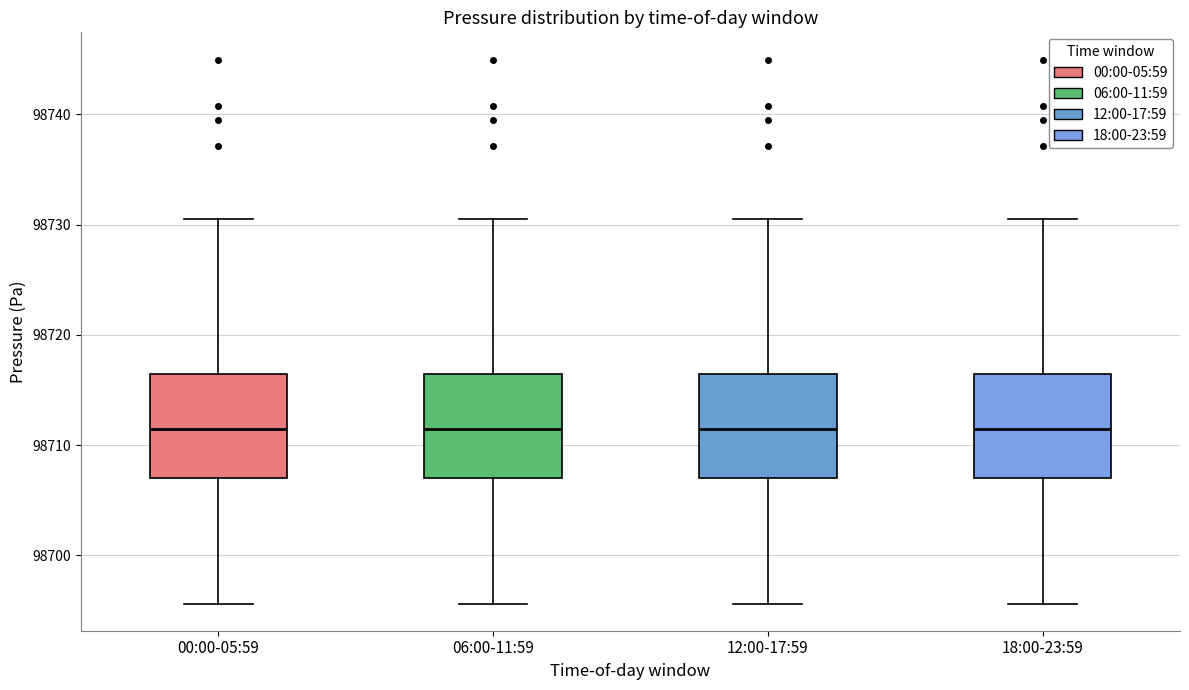

Reading left to right, read every box against the y-axis: the position of its median line, the range the box covers, and the ends of its whiskers. The values are not printed on the chart, so give them approximately, as read against the axis.

00:00-05:59: median 98711, box 98707 to 98716, whiskers 98696 to 98730
06:00-11:59: median 98711, box 98707 to 98716, whiskers 98696 to 98730
12:00-17:59: median 98711, box 98707 to 98716, whiskers 98696 to 98730
18:00-23:59: median 98711, box 98707 to 98716, whiskers 98696 to 98730